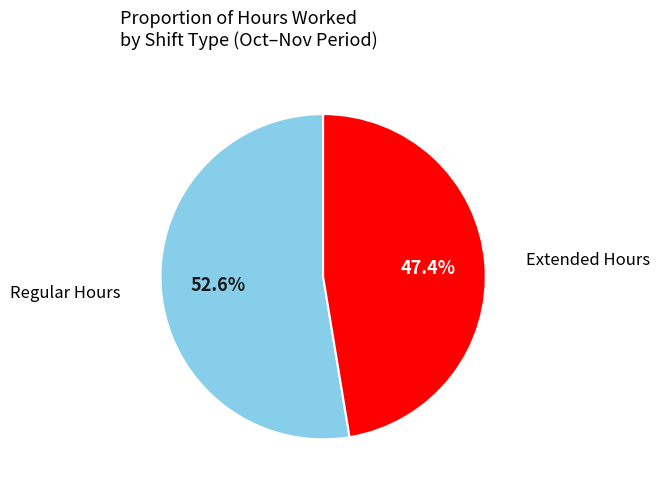

Is there a majority slice in this chart?

Yes